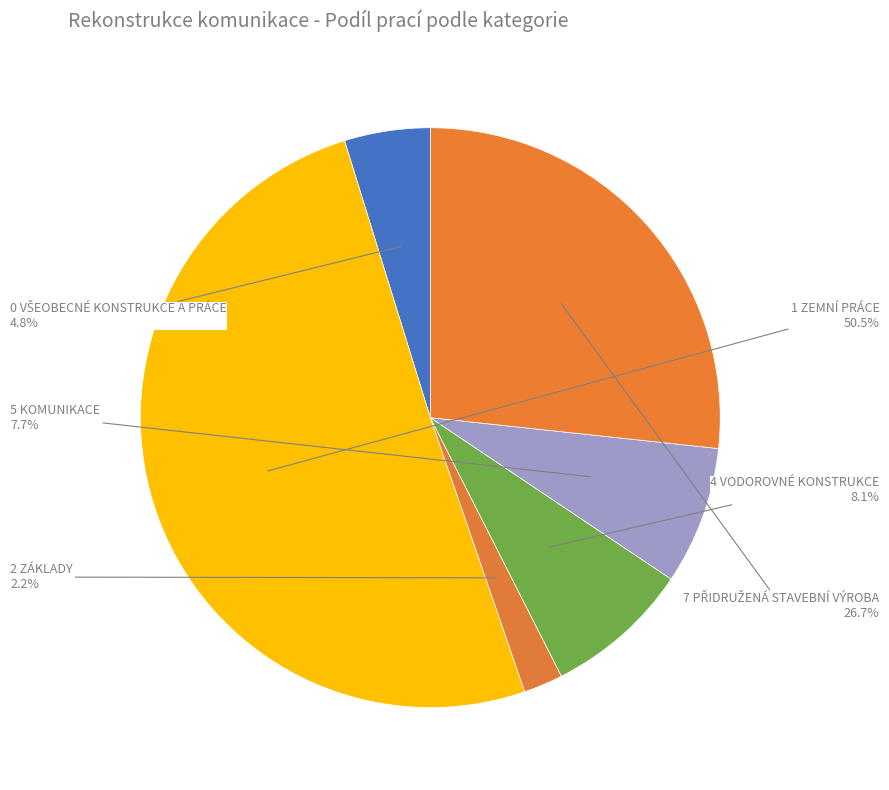

What is the smallest slice in the pie chart?

2 ZÁKLADY